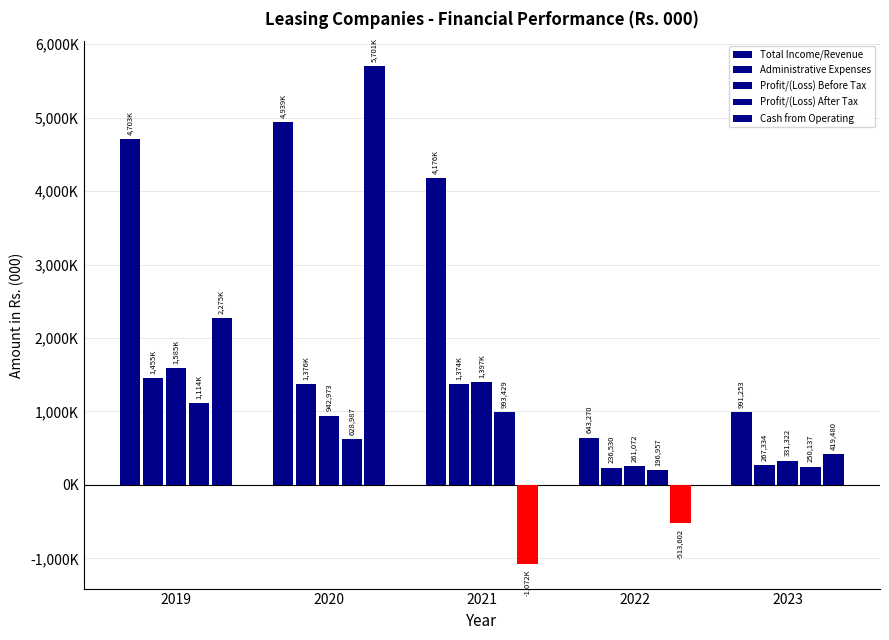

Does the chart contain any negative values?

Yes